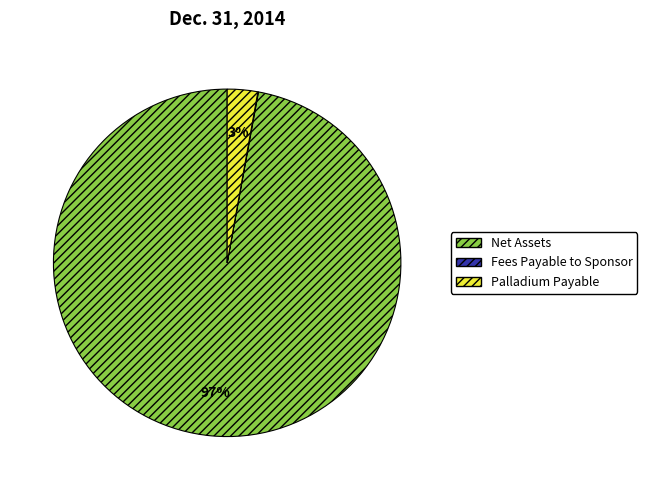

To the nearest percent, what is the average slice percentage?

33%